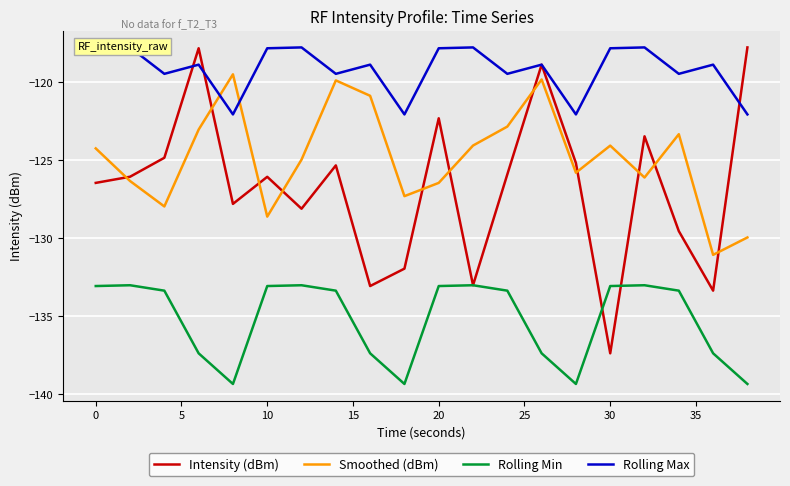

True or false: Smoothed (dBm) and Rolling Min intersect in this chart.

False